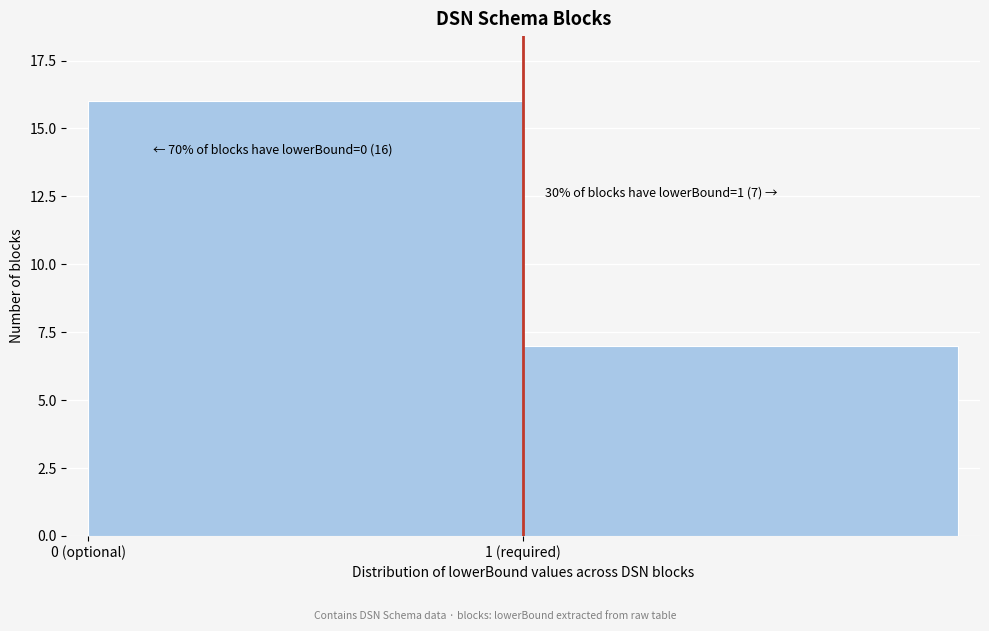

Reading left to right, transcribe all the data shown in this chart.

16	7